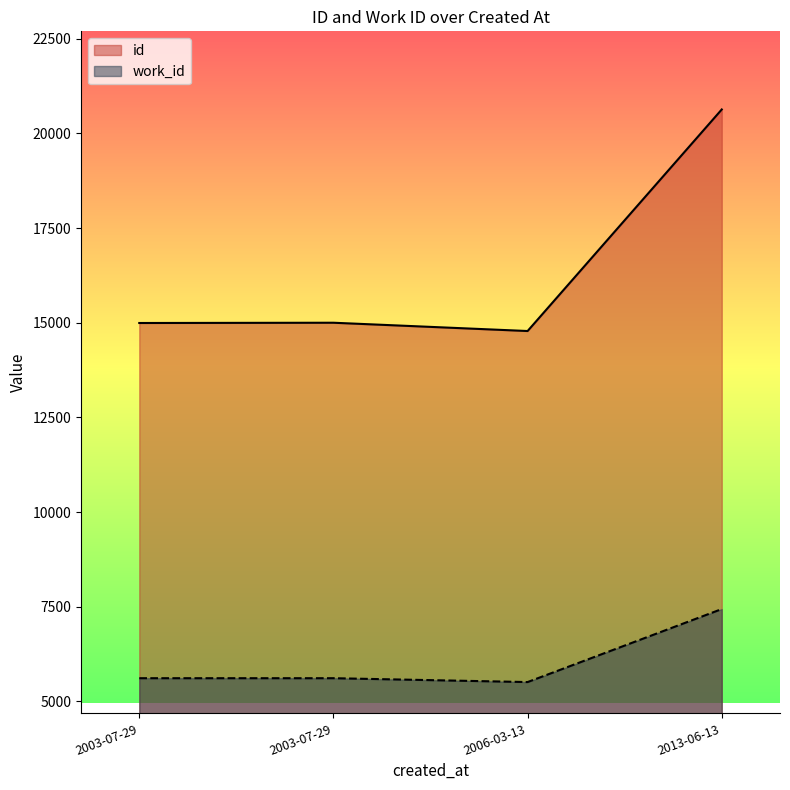

Which series has the widest spread of values?

id